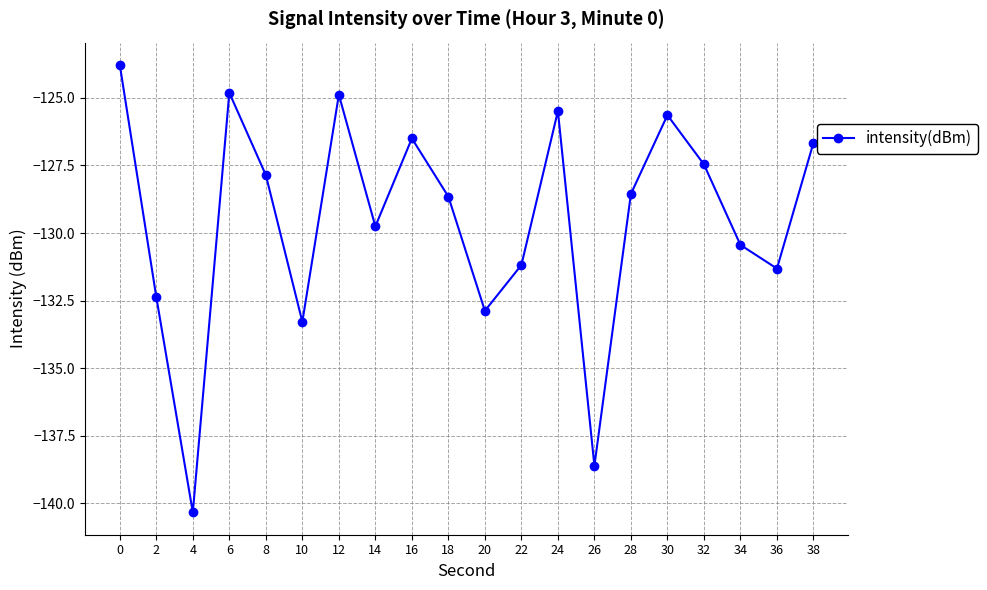

What is the smallest value displayed?

-140.3